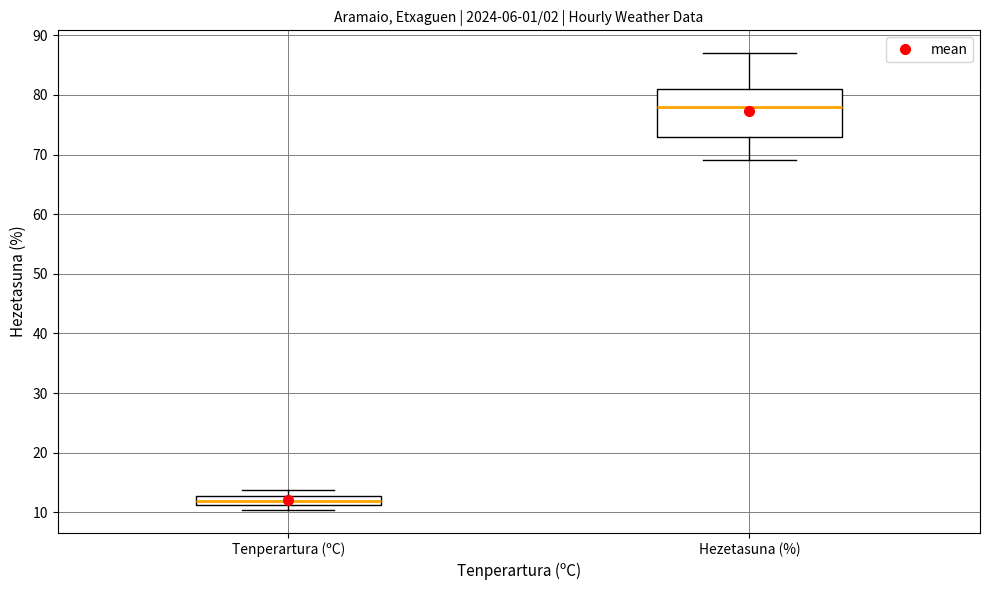

Which box's median line is the highest?

Hezetasuna (%)